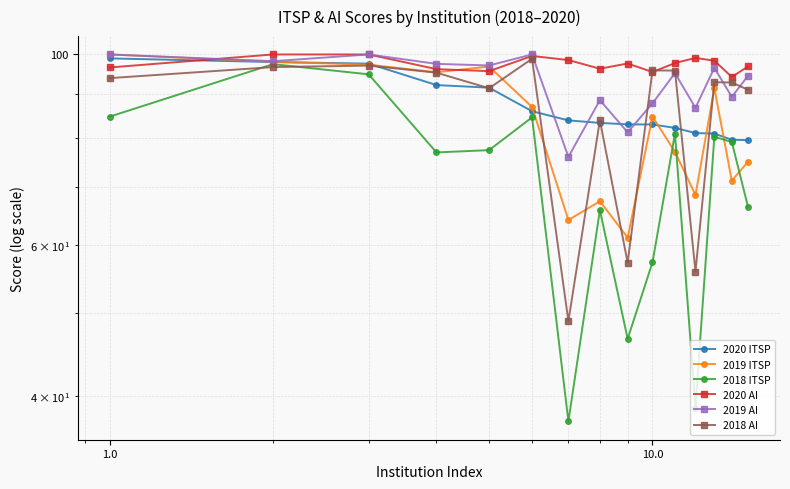

What is the average value of the 2019 AI series?

92.5